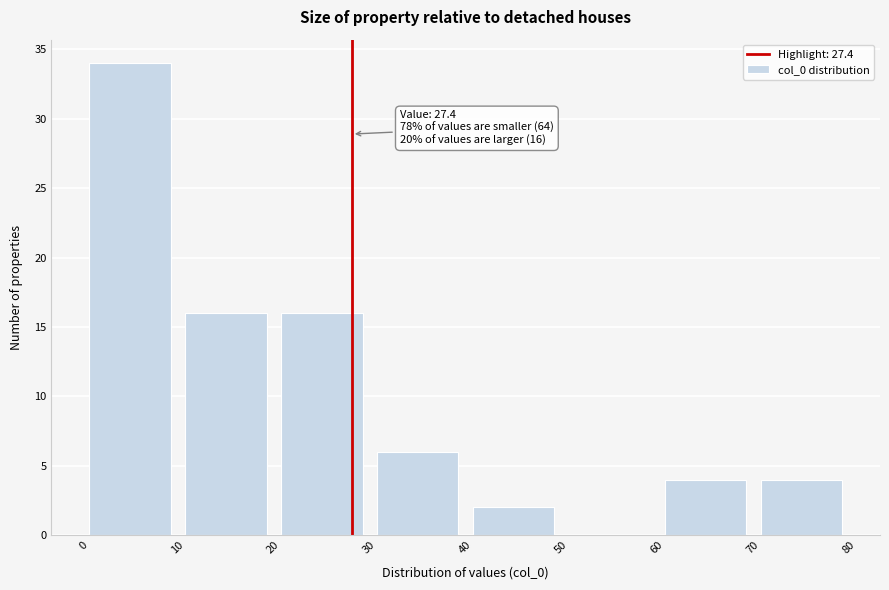

Over which range of the x-axis is the bar tallest?

0 to 10